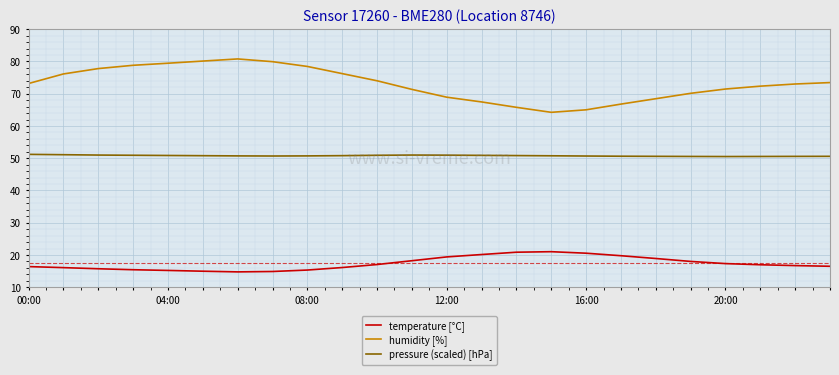

Rank the series by their maximum value, from highest to lowest.

humidity [%], pressure (scaled) [hPa], temperature [°C]